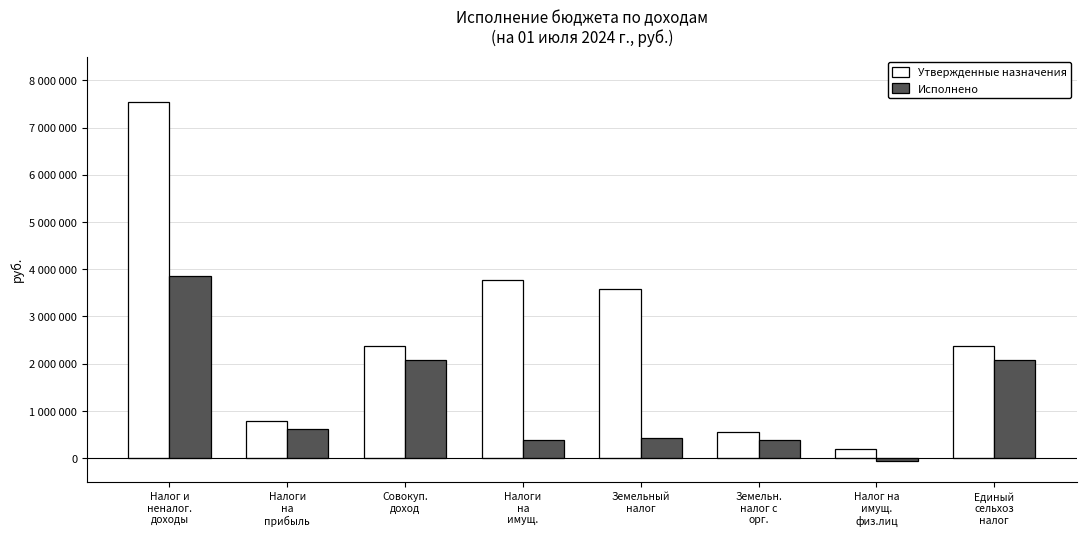

What position from the right is Налоги
на
прибыль?

7